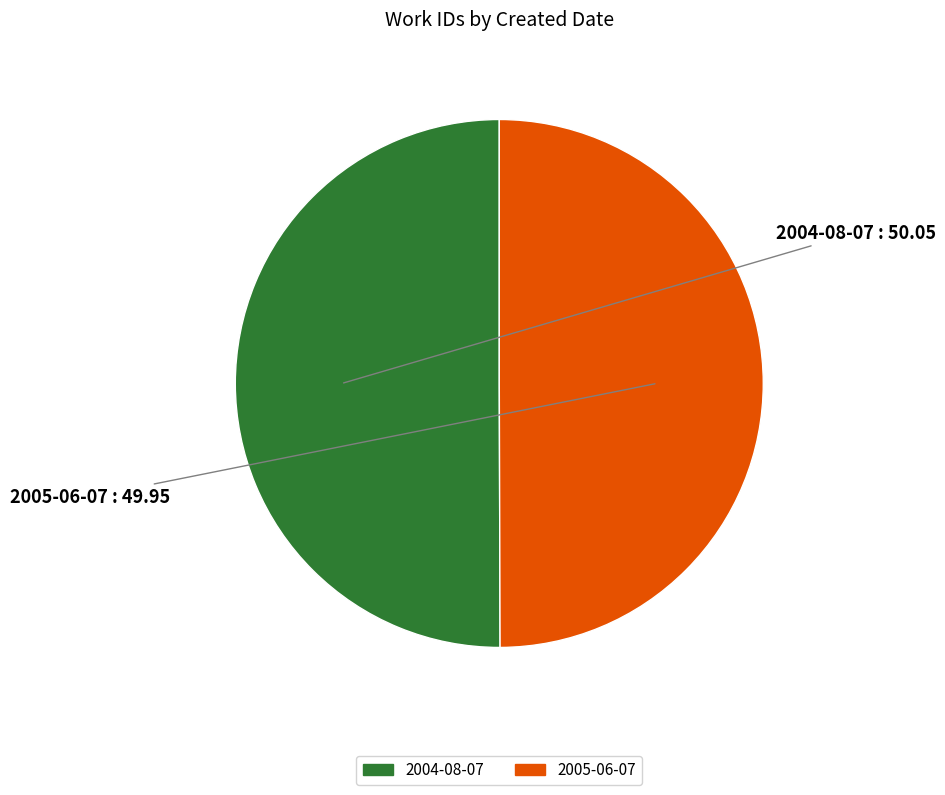

What is the ratio of the value at 2004-08-07 to the value at 2005-06-07?

1.0